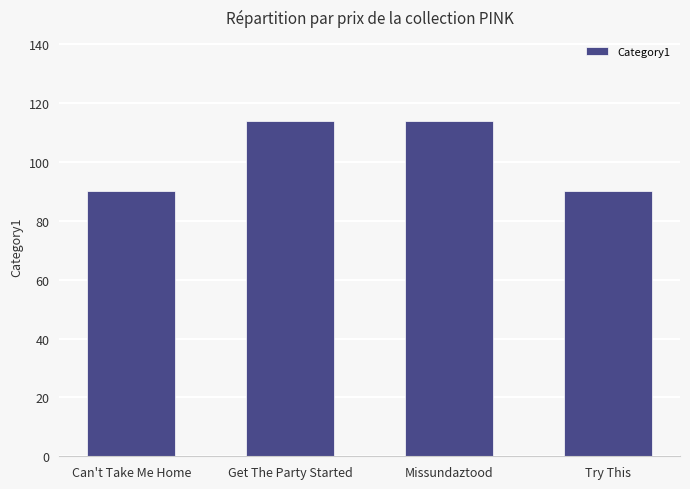

What is the smallest value displayed?

90